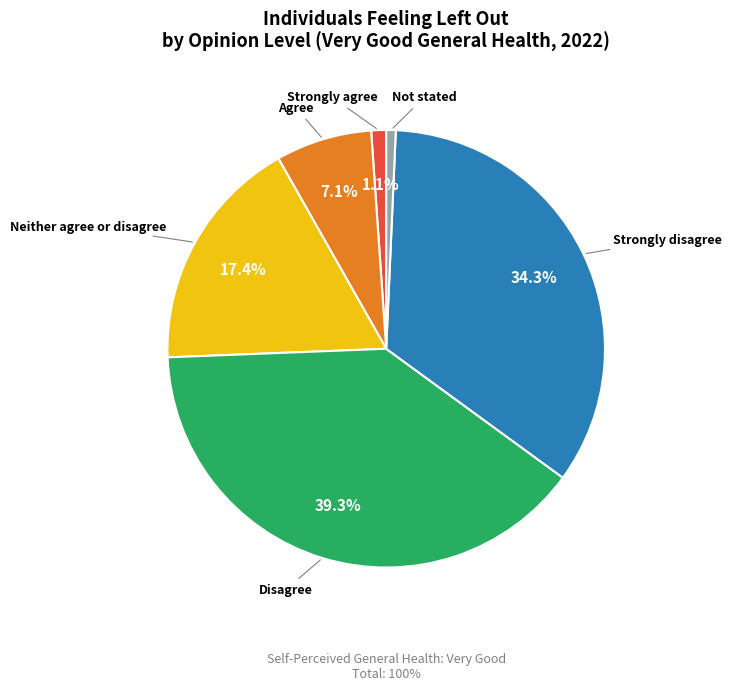

Does any single category account for the majority?

No